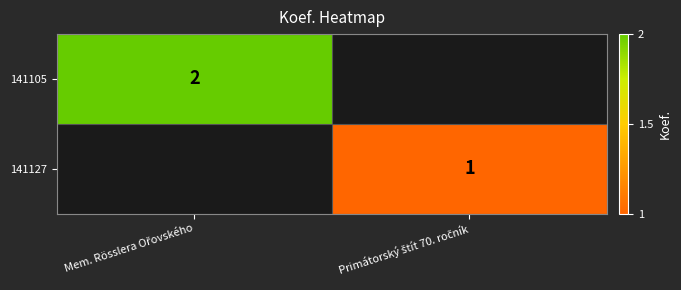

What is the smallest value displayed?

1.0